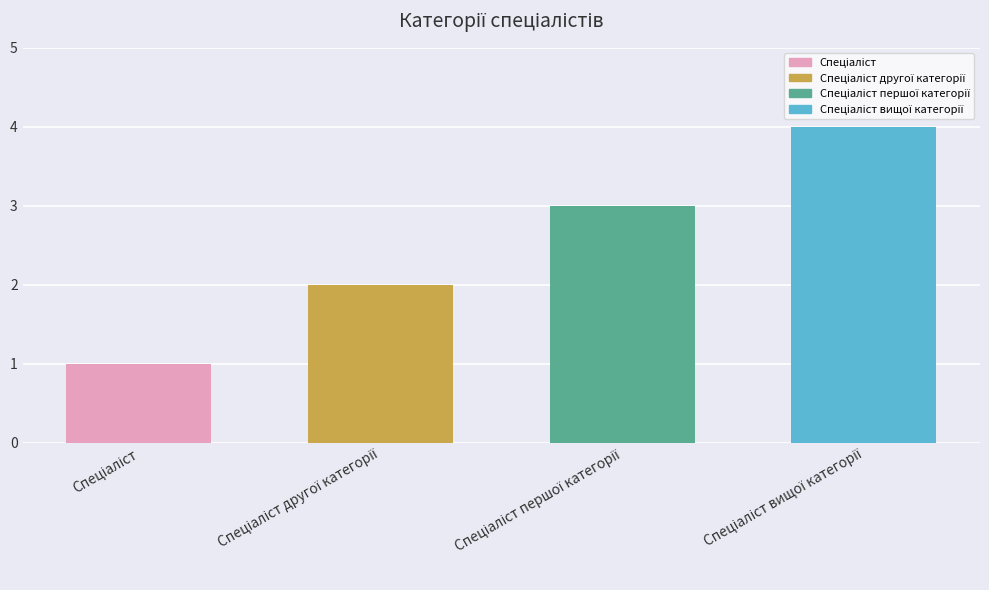

Which category has the highest value across all series?

Спеціаліст вищої категорії